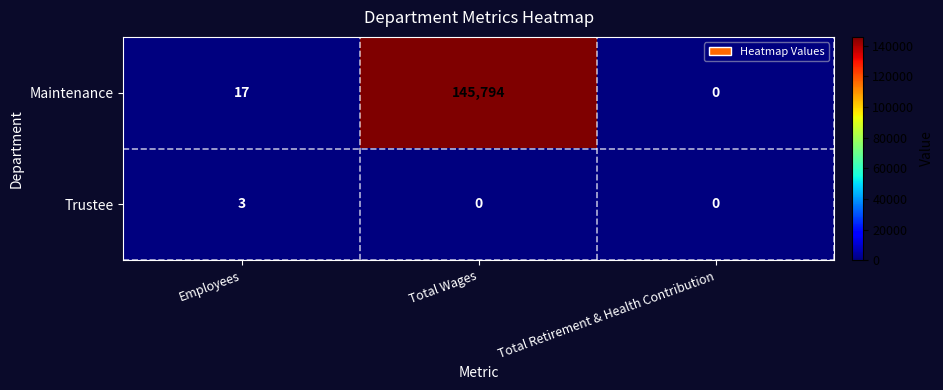

What is the total value across all series at Employees?

20